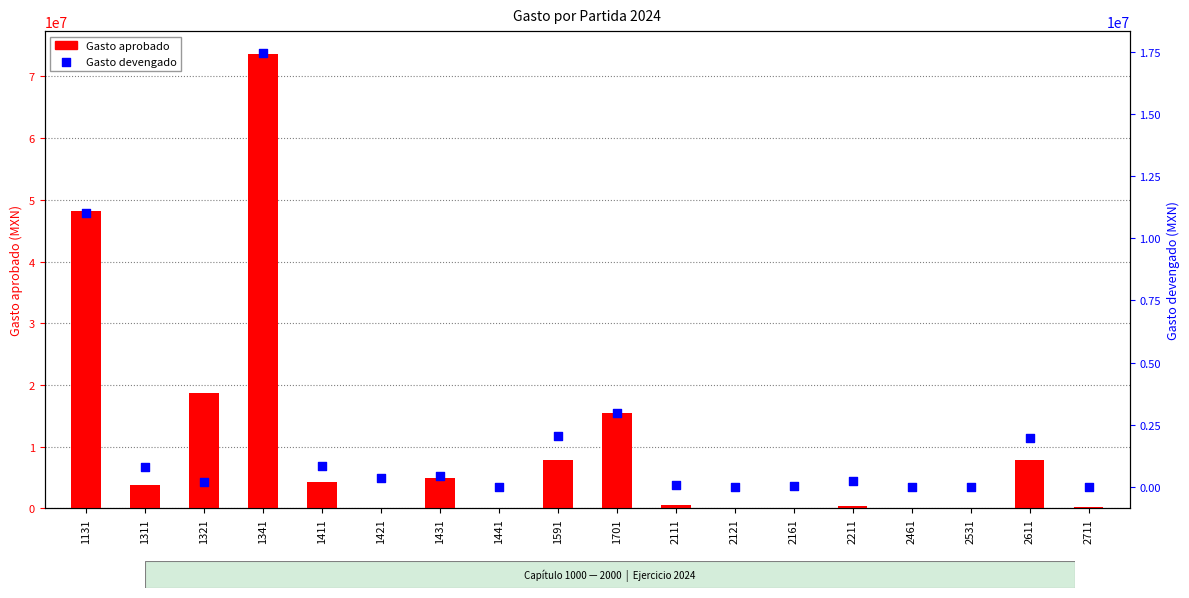

Which series contains the highest Y value?

Gasto aprobado